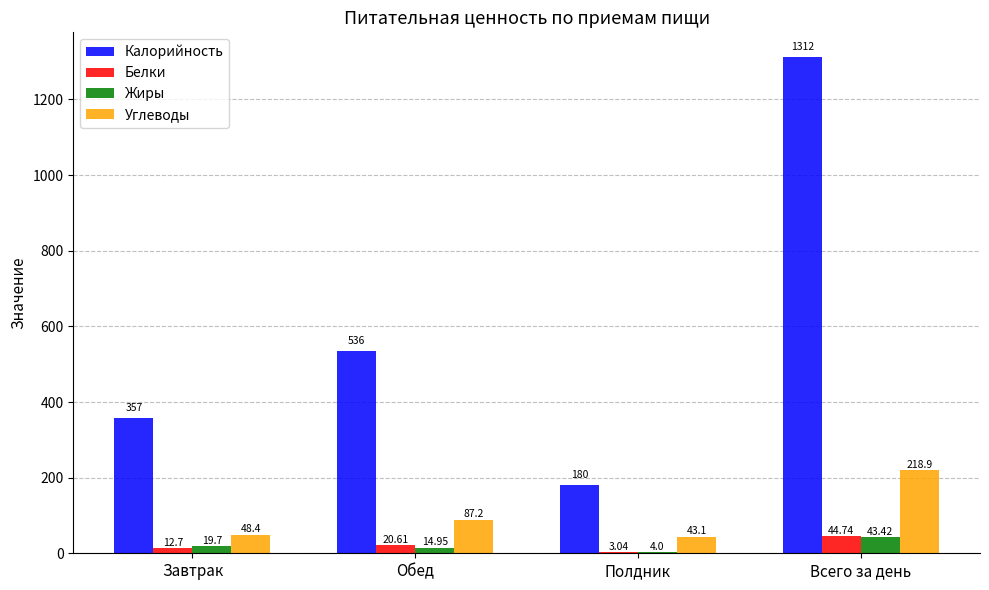

What is the total value across all series at Всего за день?

1619.1